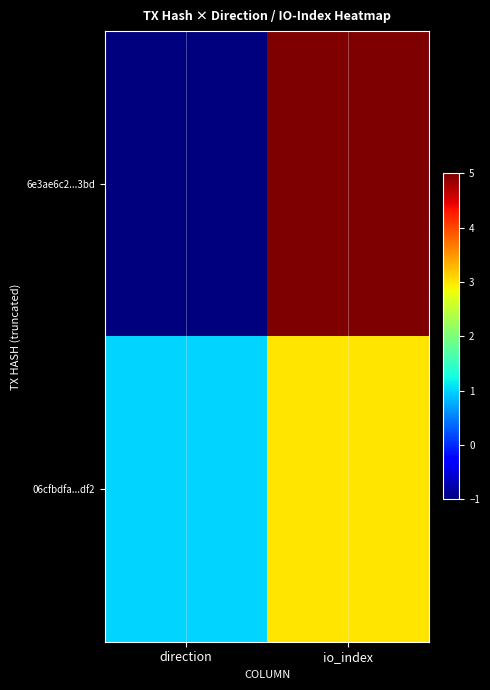

Which has a higher value, direction or io_index?

io_index